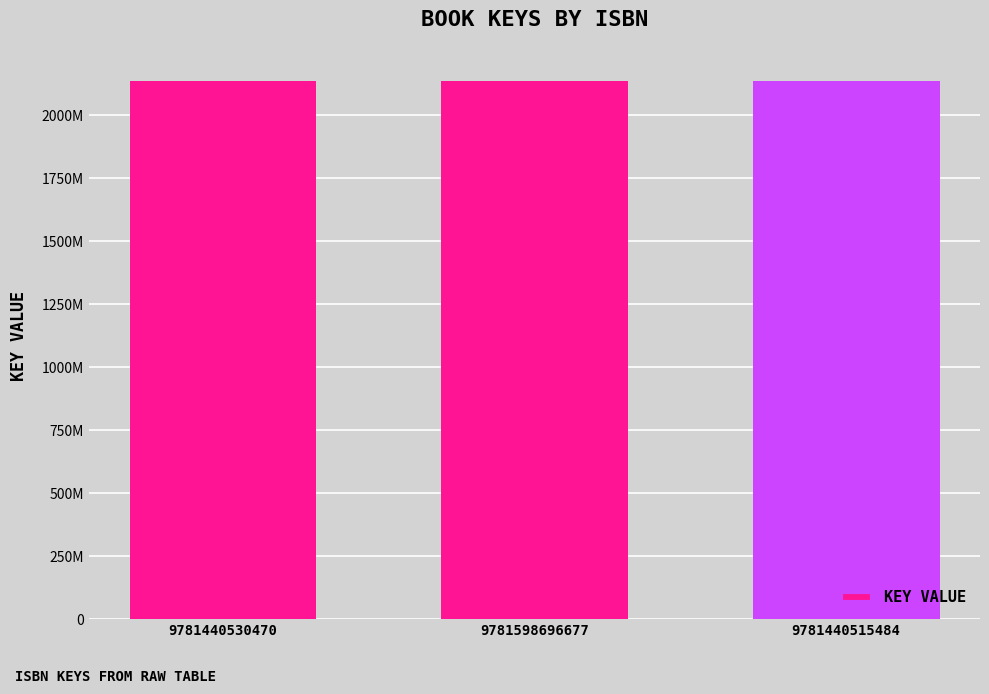

True or false: the data shows 2137701840 at 9781598696677.

True